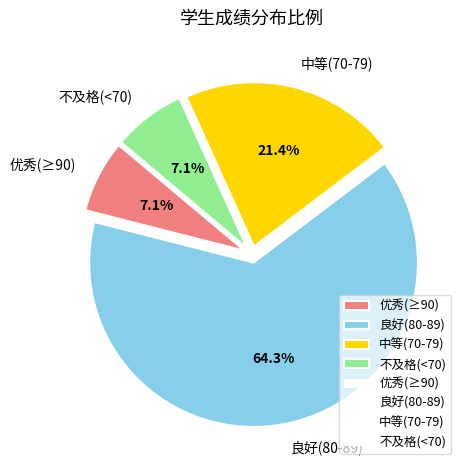

How many segments does this pie chart have?

4